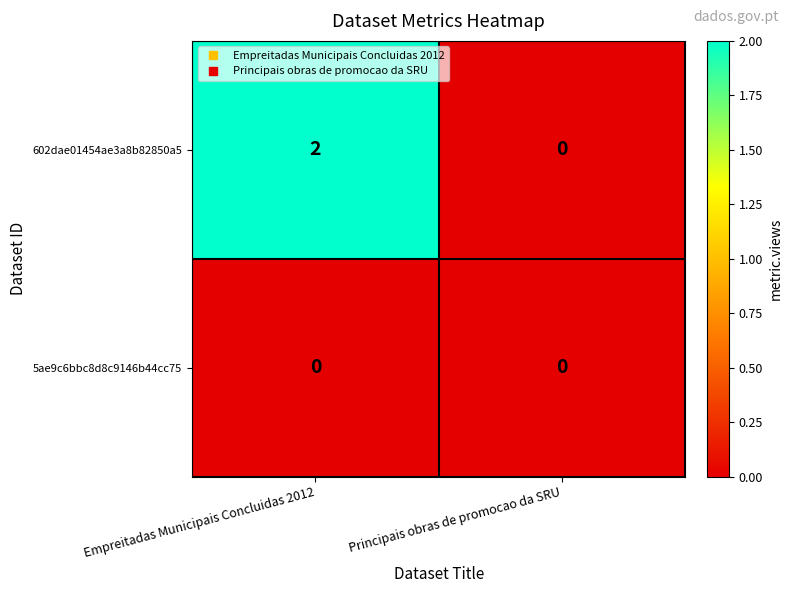

Reading right to left, extract all data points from this chart.

602dae01454ae3a8b82850a5: 0	2
5ae9c6bbc8d8c9146b44cc75: 0	0